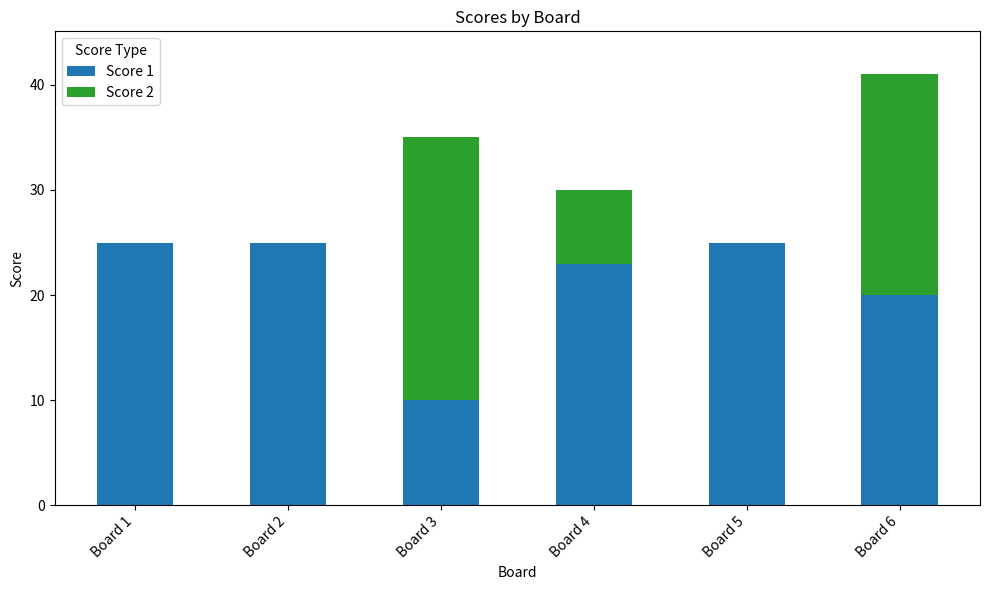

True or false: Score 1 has a value of 23 at Board 4.

True